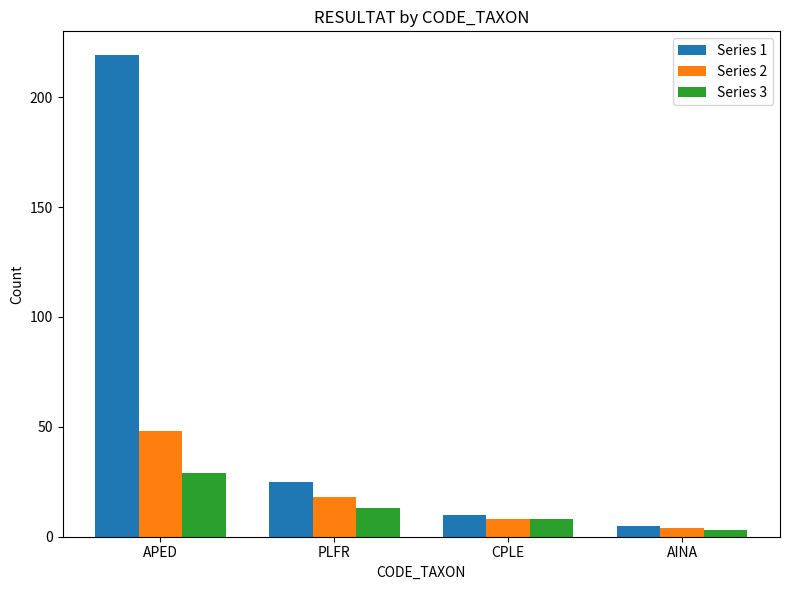

How many categories are shown in the chart?

4